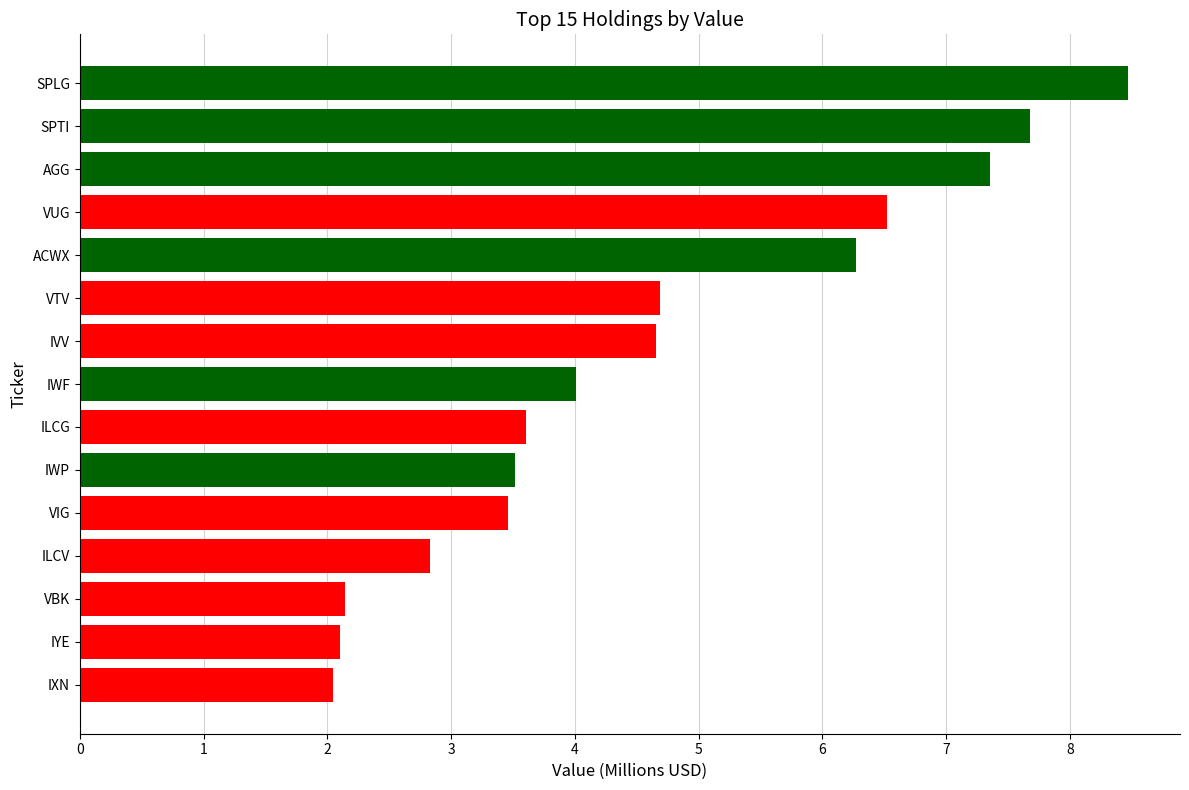

What is the ratio of the value at IWF to the value at IXN?

2.0